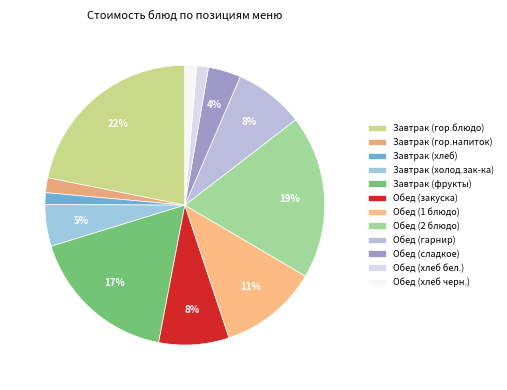

To the nearest percent, what is the difference between the largest and smallest slice percentages?

21%